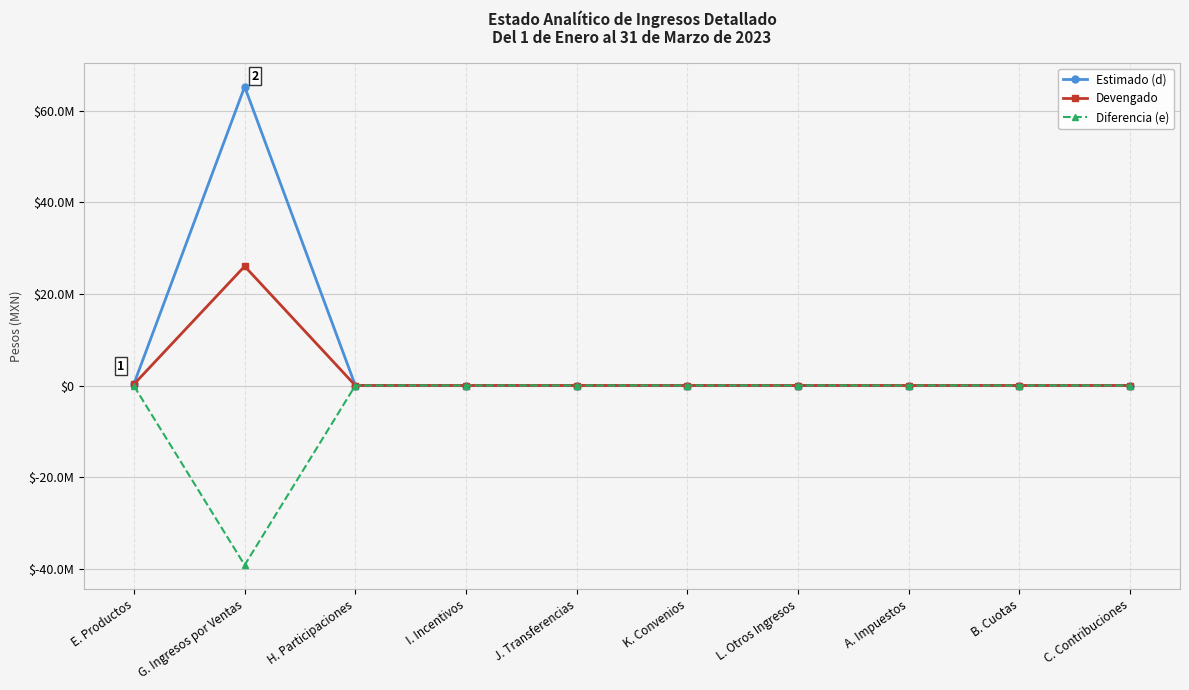

Which label corresponds to the largest value in the chart?

G. Ingresos por Ventas